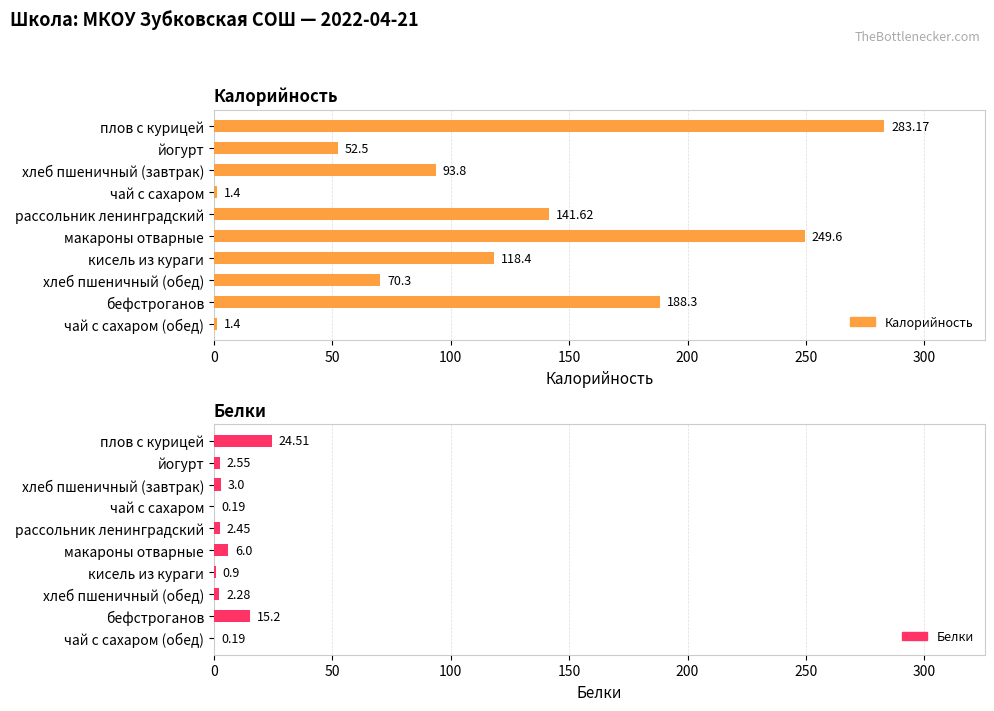

List the series in order of their overall mean, lowest first.

Белки, Калорийность